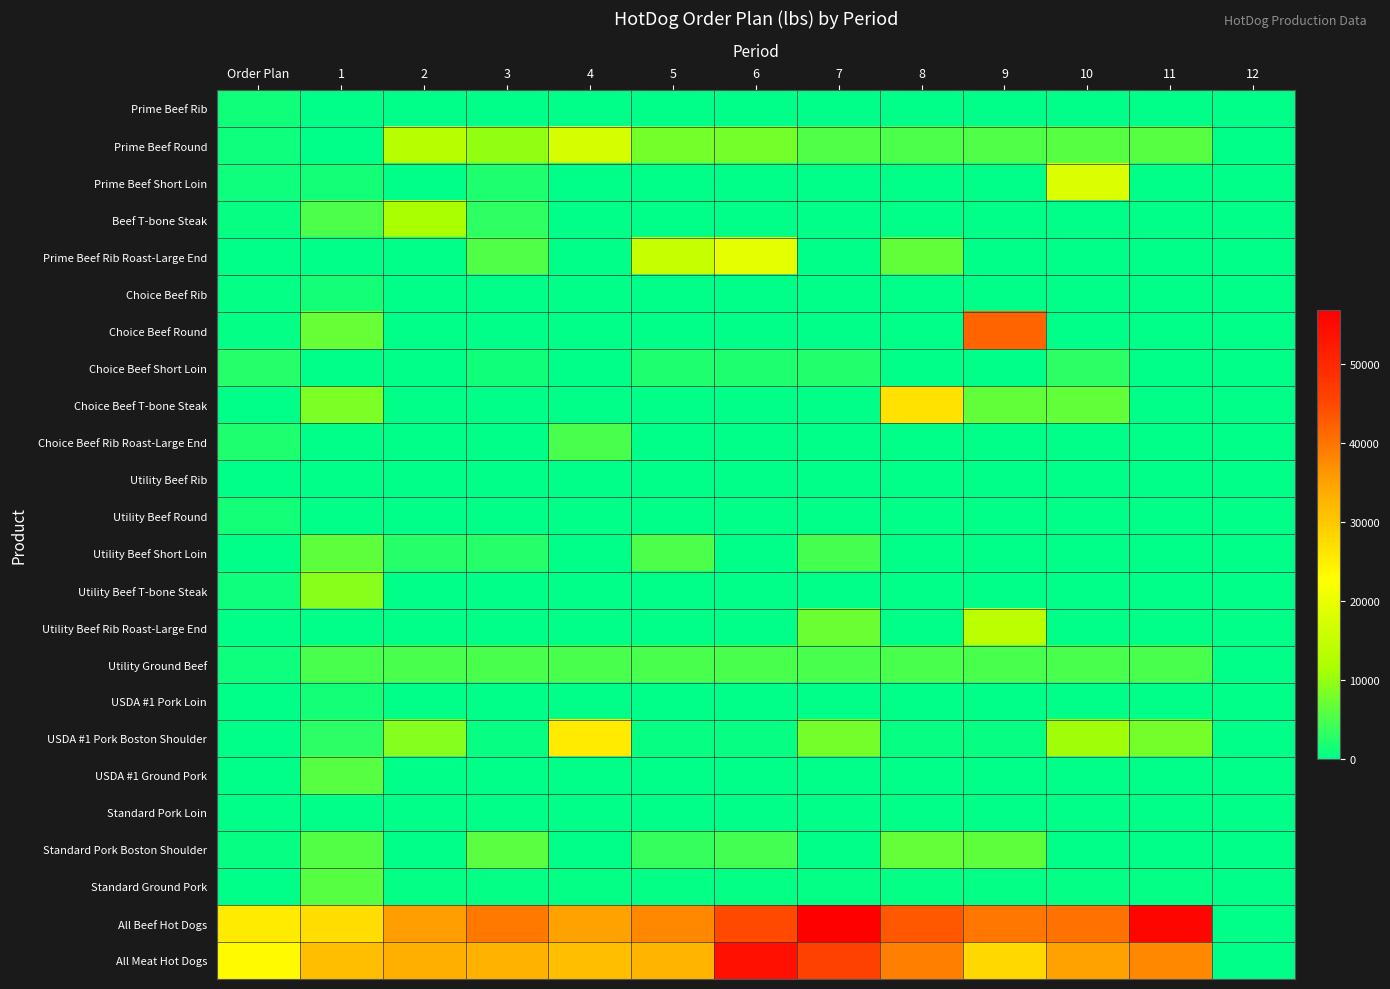

Which category has the lowest value across all series?

12